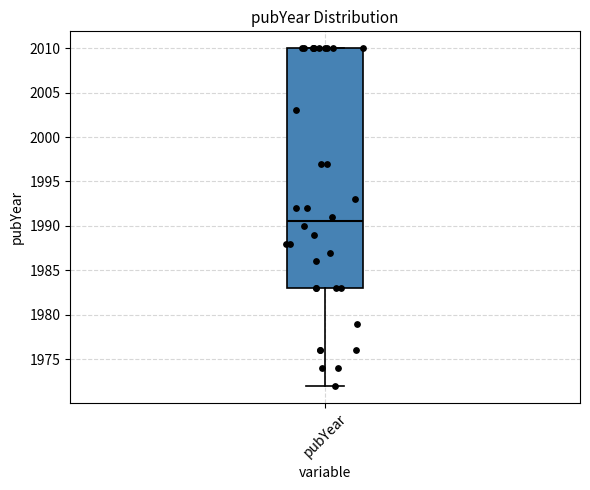

Where does the lower whisker of the box for pubYear end on the y-axis? The values are not printed on the chart, so give them approximately, as read against the axis.

1972.0